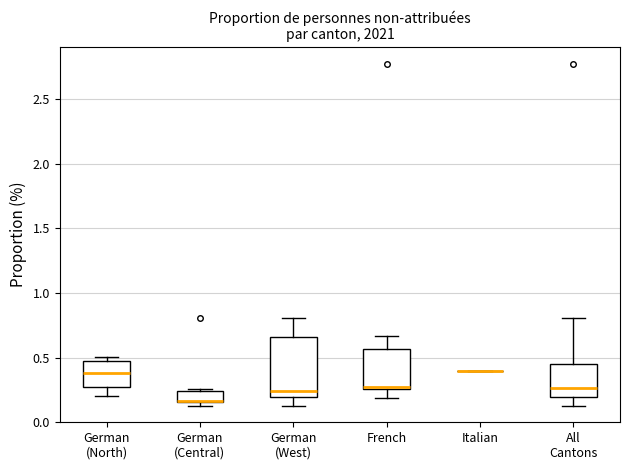

Reading left to right, read every box against the y-axis: the position of its median line, the range the box covers, and the ends of its whiskers. The values are not printed on the chart, so give them approximately, as read against the axis.

German (North): median 0.40, box 0.25 to 0.45, whiskers 0.20 to 0.50
German (Central): median 0.15 (drawn on the box's lower edge), box 0.15 to 0.25, whiskers 0.15 (just below the box's lower edge) to 0.25 (just above the box's upper edge)
German (West): median 0.25, box 0.20 to 0.65, whiskers 0.15 to 0.80
French: median 0.25, box 0.25 to 0.55, whiskers 0.20 to 0.65
Italian: box collapsed to a line at 0.40, whiskers 0.40 to 0.40
All Cantons: median 0.25, box 0.20 to 0.45, whiskers 0.15 to 0.80